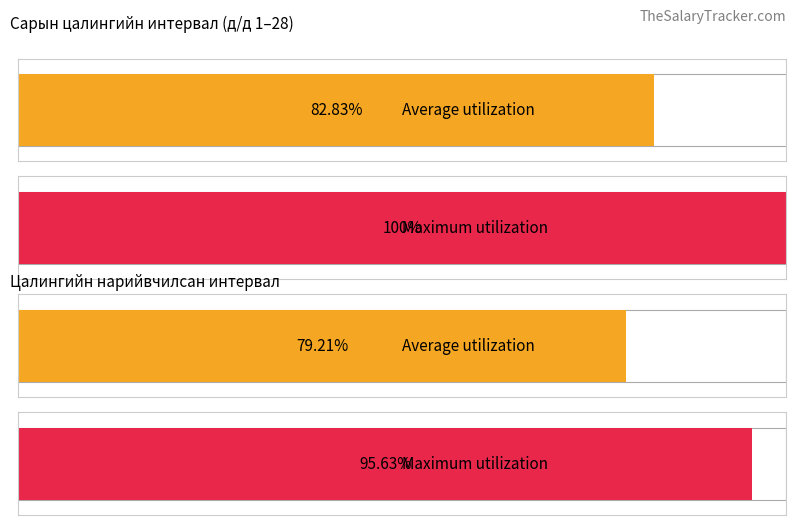

What are all the series names shown in the legend?

Average utilization, Maximum utilization